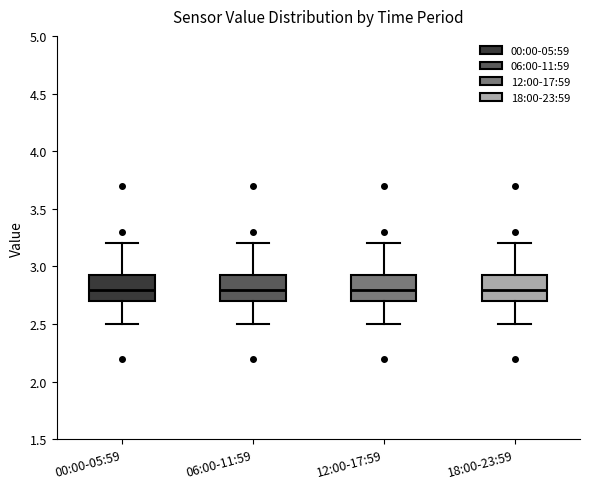

Where does the upper whisker of the box for 18:00-23:59 end on the y-axis? The values are not printed on the chart, so give them approximately, as read against the axis.

3.20